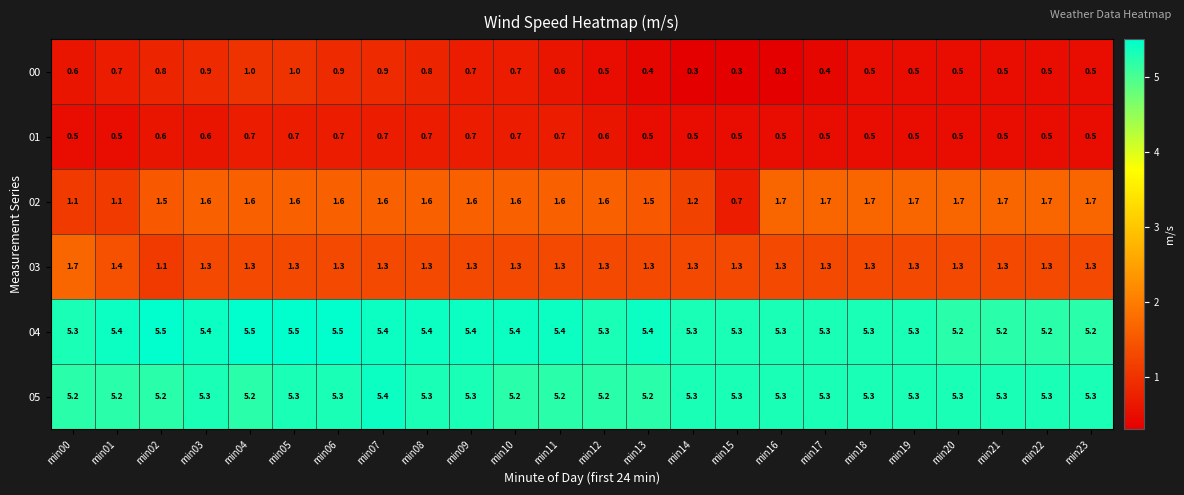

Between min07 and min17, which series saw the biggest shift?

00